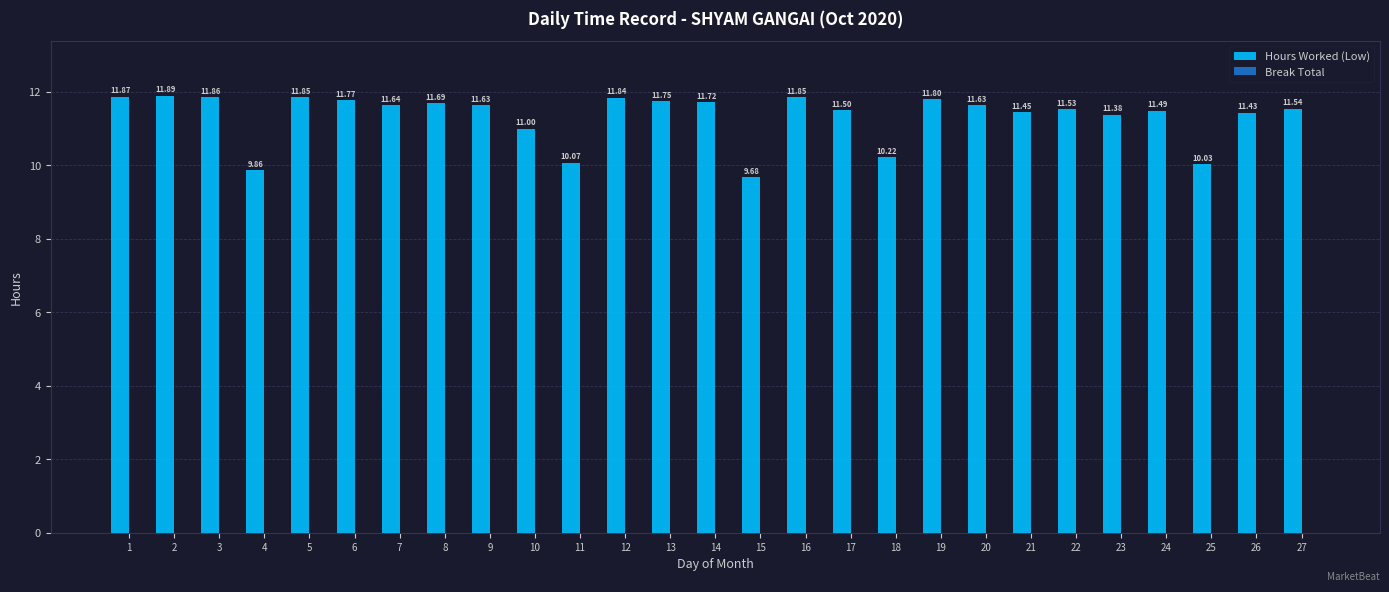

Between 19 and 26, which is larger?

19